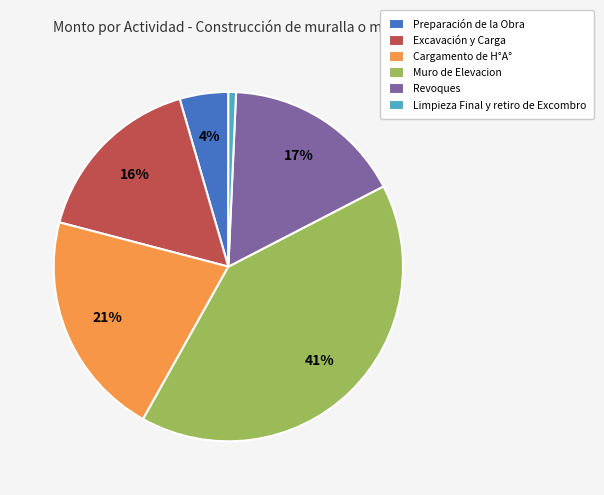

Which category has the smallest portion of the pie?

Limpieza Final y retiro de Excombro